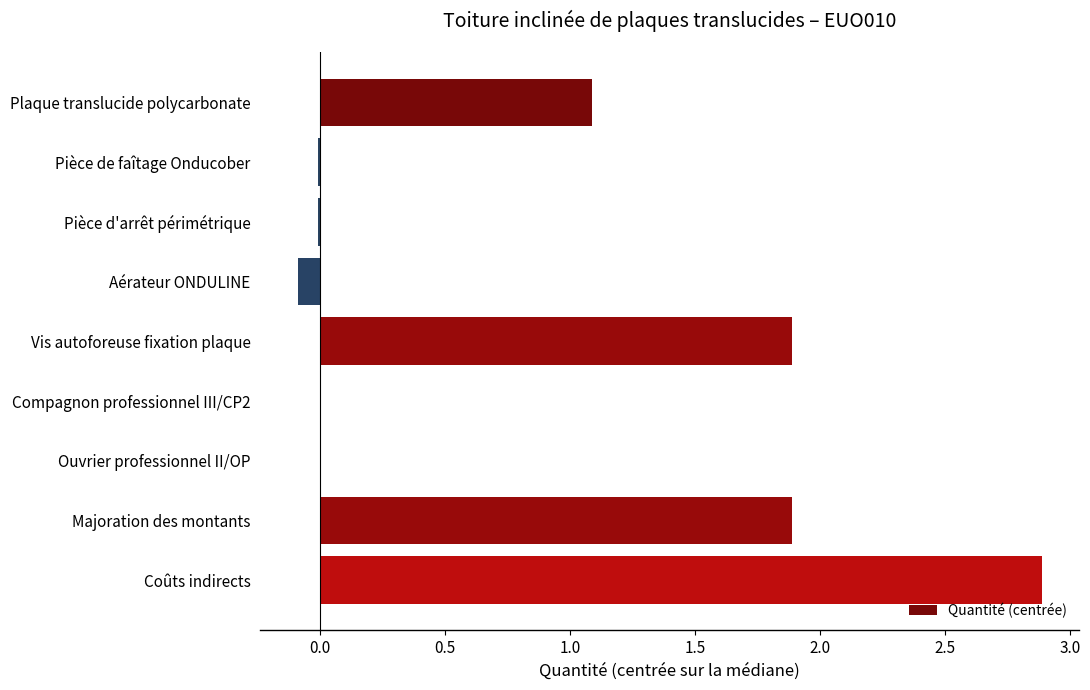

Are the bars horizontal?

Yes